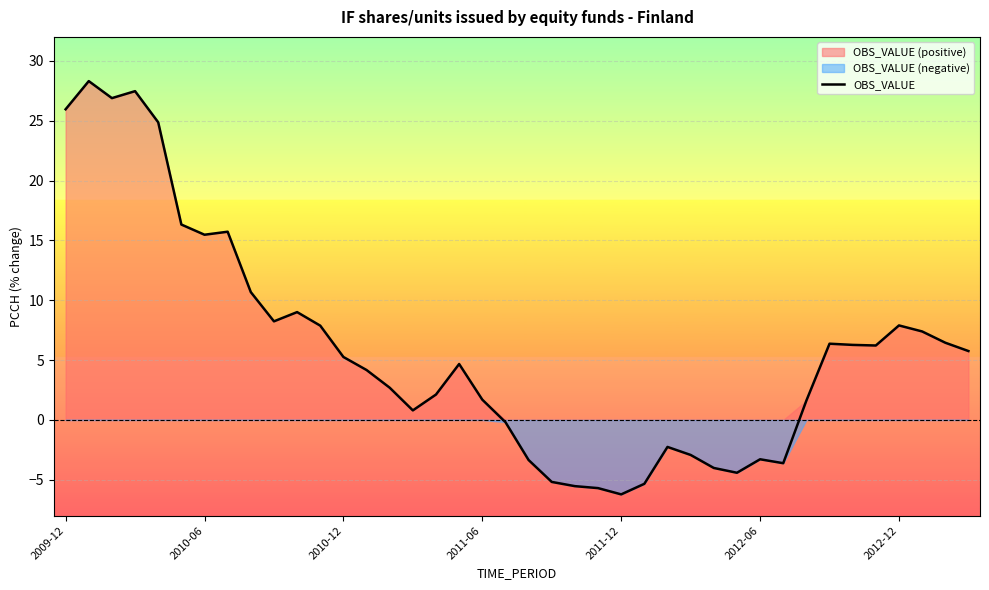

True or false: the data shows 2.3 at 35.

False